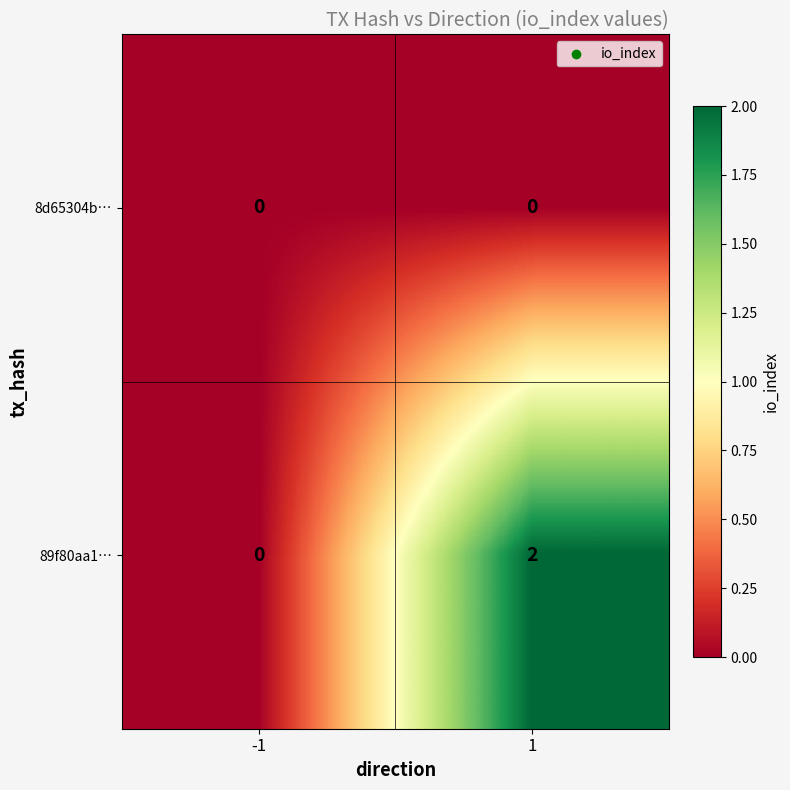

True or false: 8d65304b… has a value of 0 at 1.

True